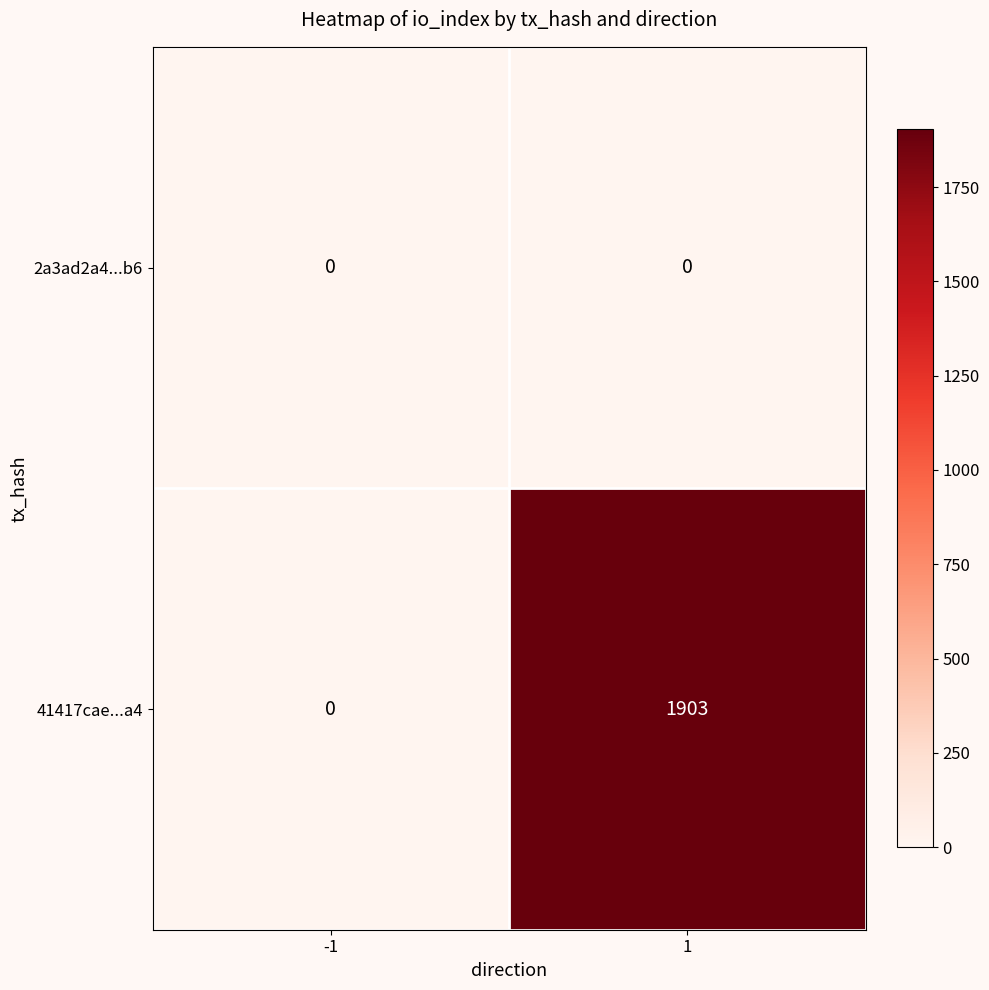

Read the 41417cae...a4 value at 1, to the nearest 10.

1900